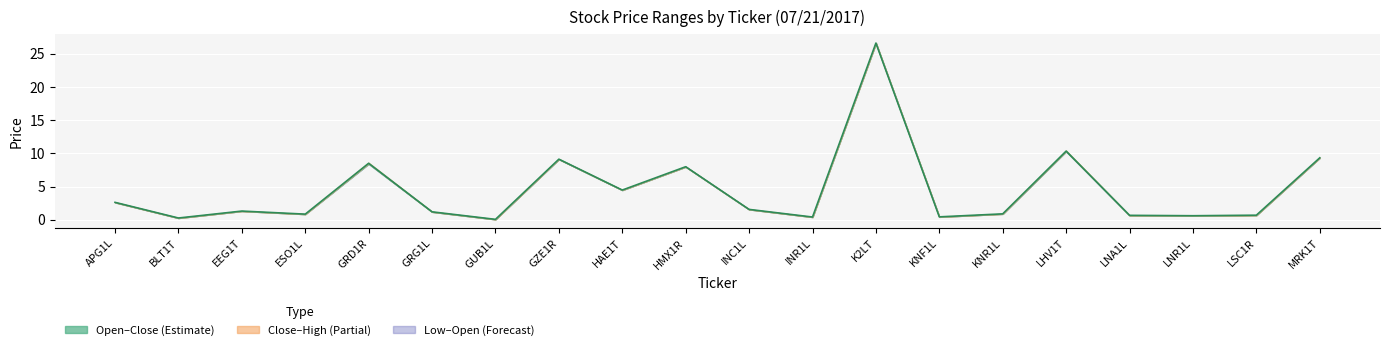

At which category does the data reach its first local valley?

BLT1T